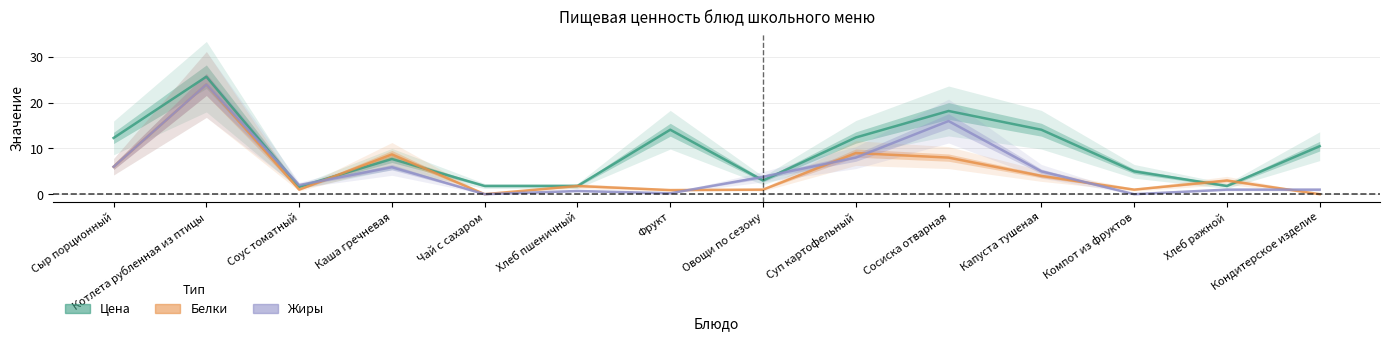

Is the value of Цена at Хлеб ражной greater than the value of Белки at Суп картофельный?

No